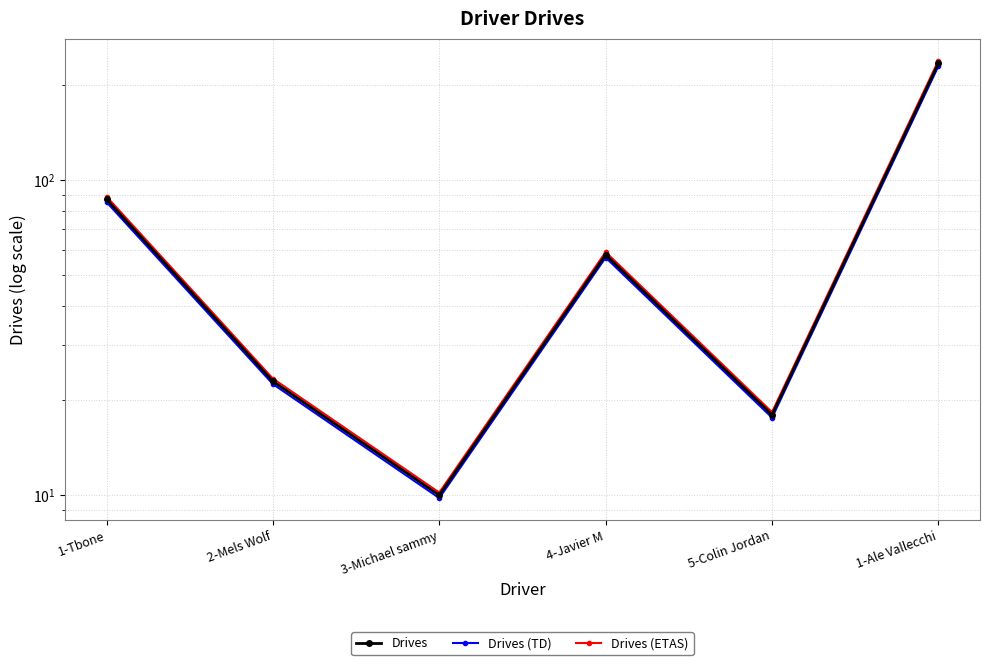

True or false: Drives (TD) has more than 2 interior local peaks.

False